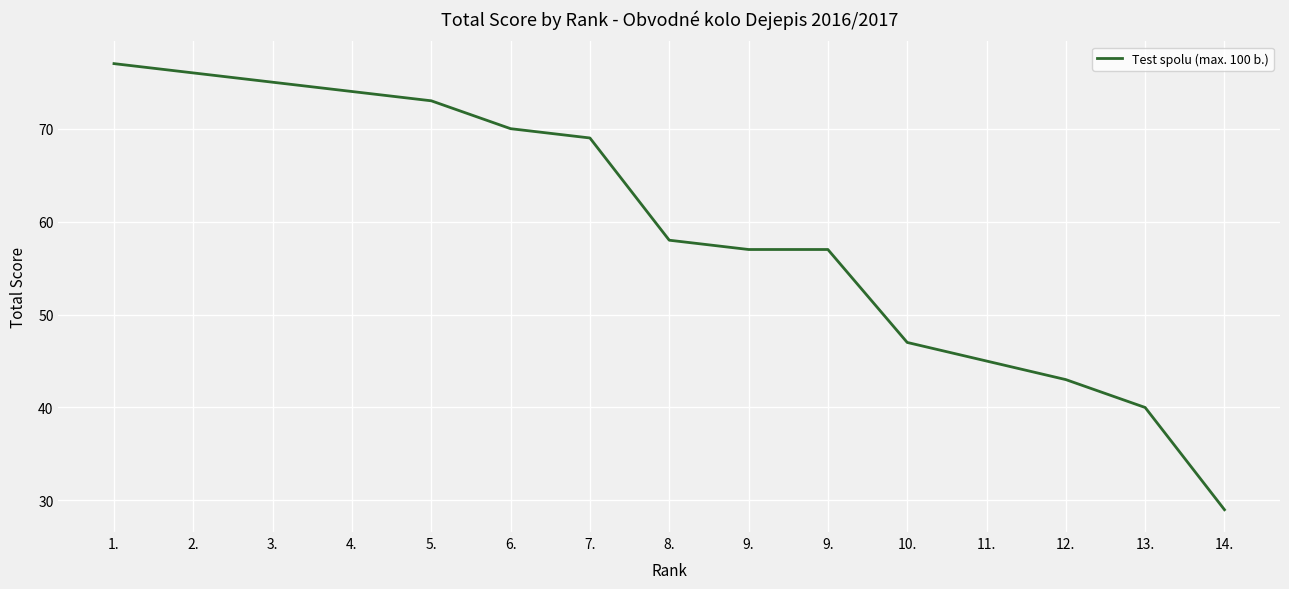

Is it true that the value at 14. is 29?

True